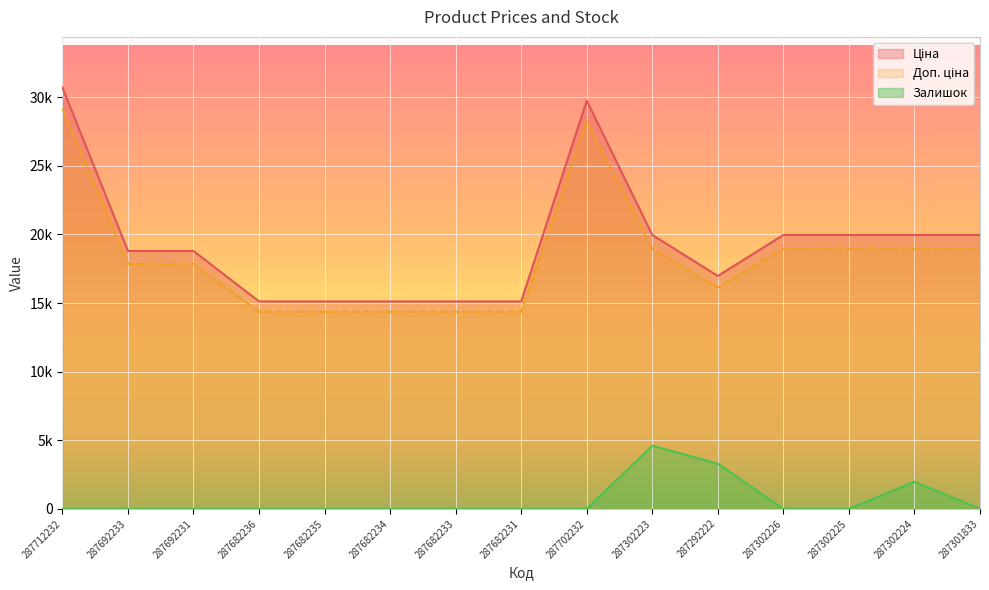

How many interior local valleys does the Доп. ціна series have?

1